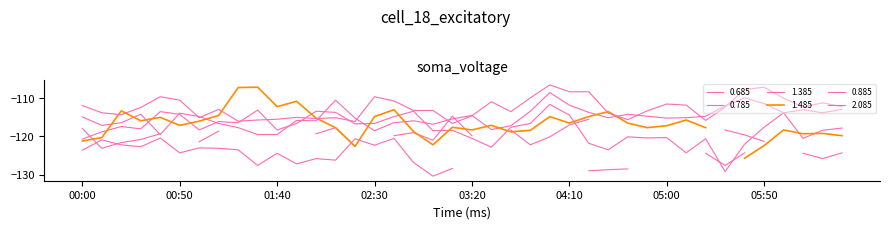

How many data points does each series have?

40